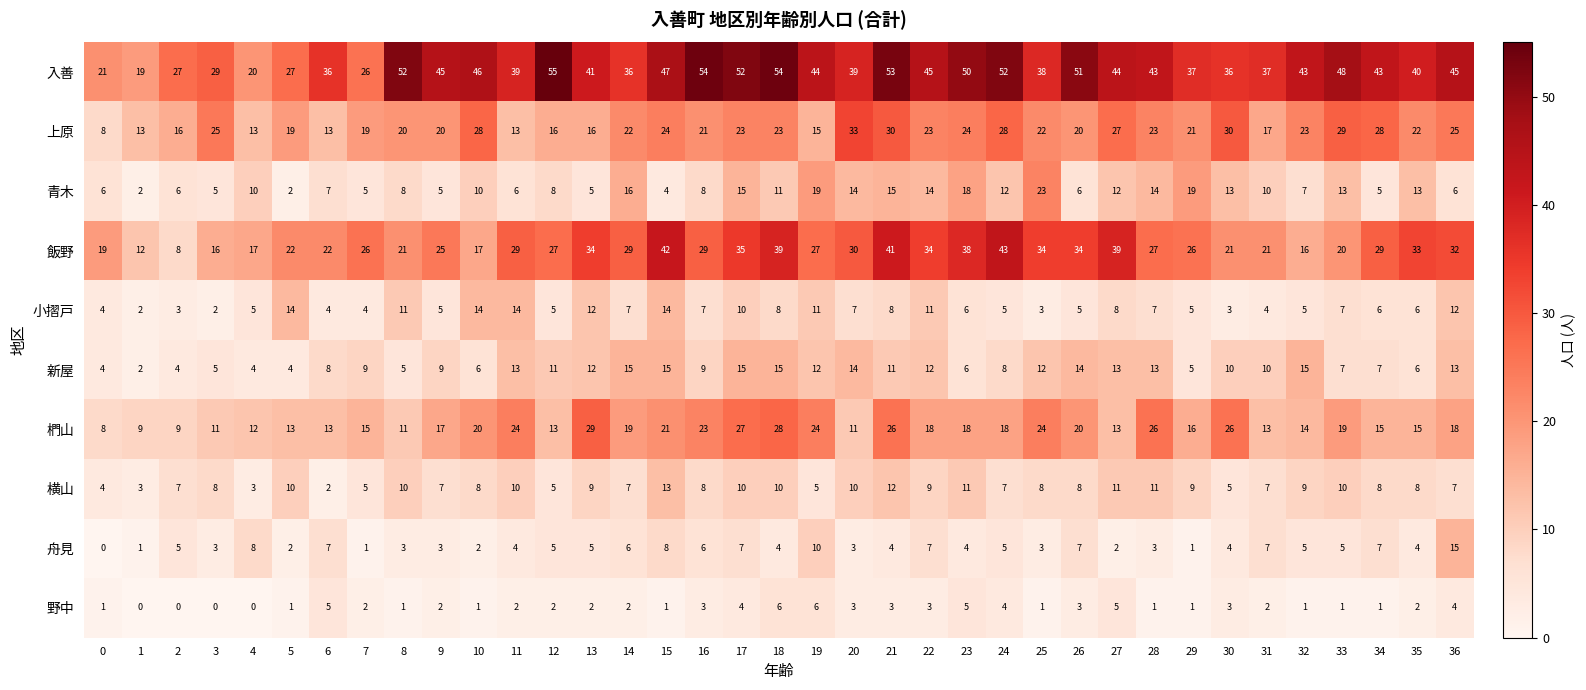

What is the average value of the 青木 series?

10